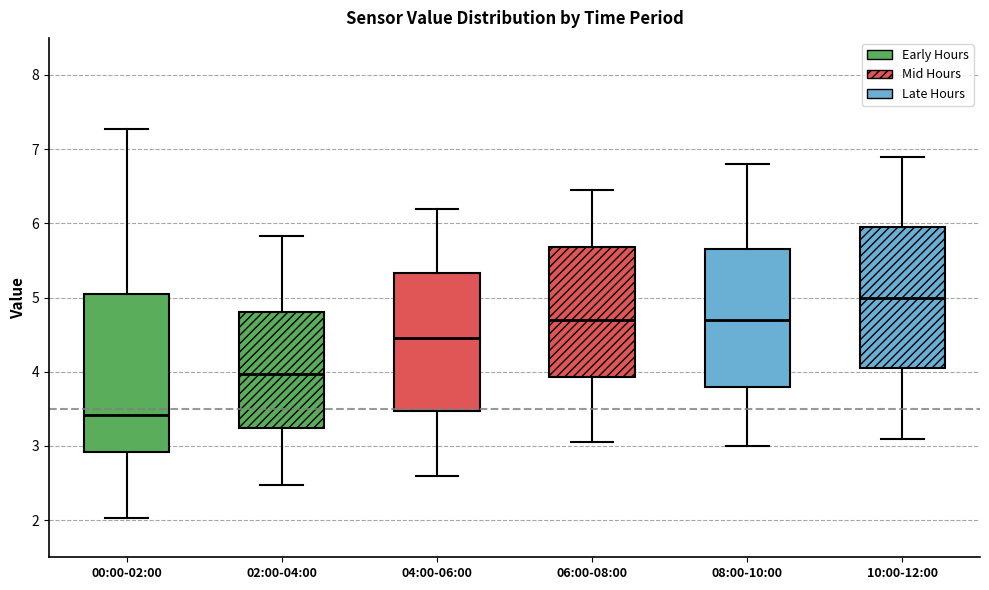

Which box has the lowest median line?

00:00-02:00